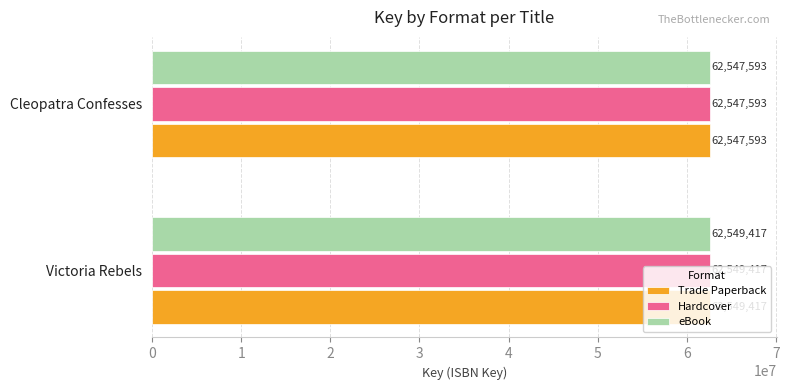

What is the approximate value of Trade Paperback at Victoria Rebels?

62549417